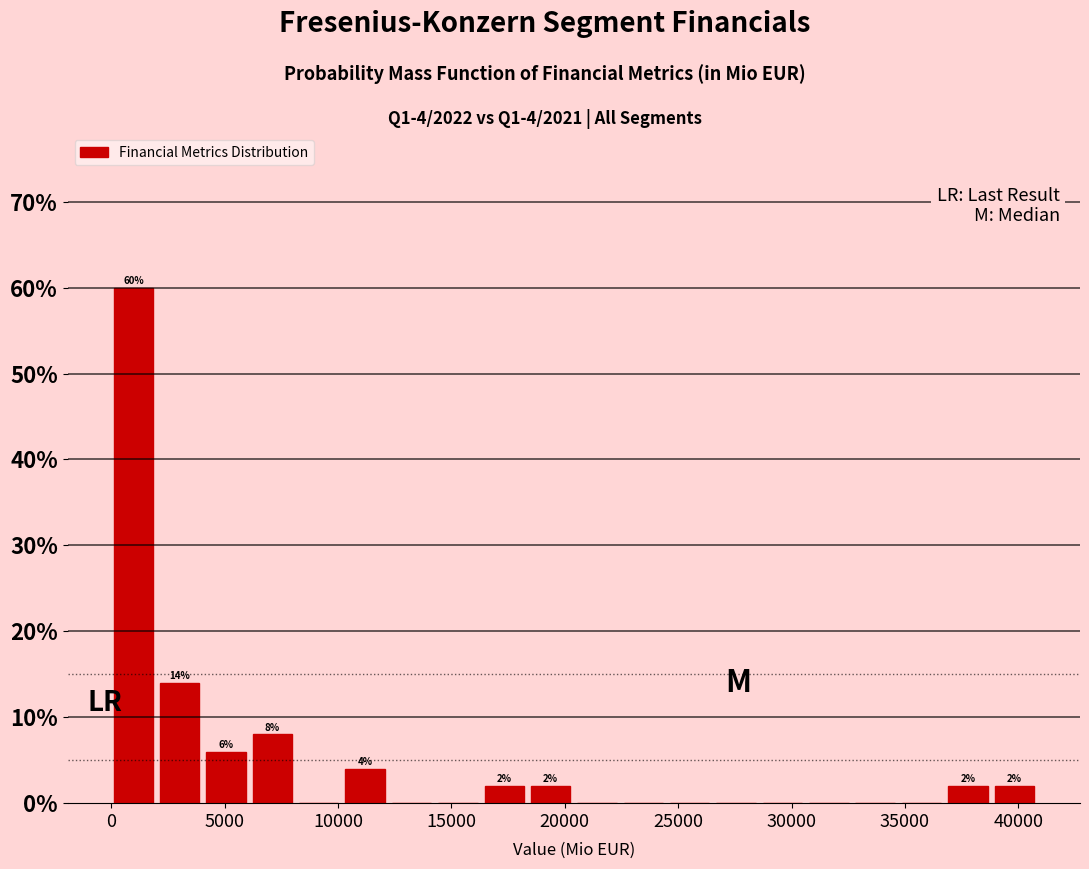

Which range on the x-axis has the tallest bar?

0 to 2000